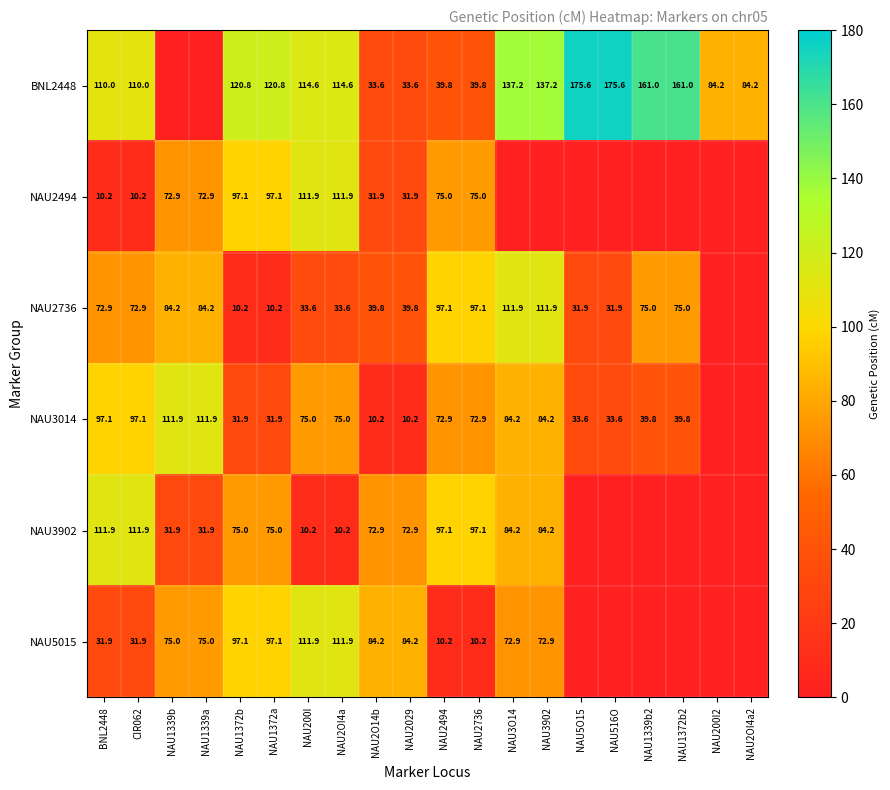

What is the sum of the BNL2448 values at NAU2O14b and NAU2OI4a2?

117.8